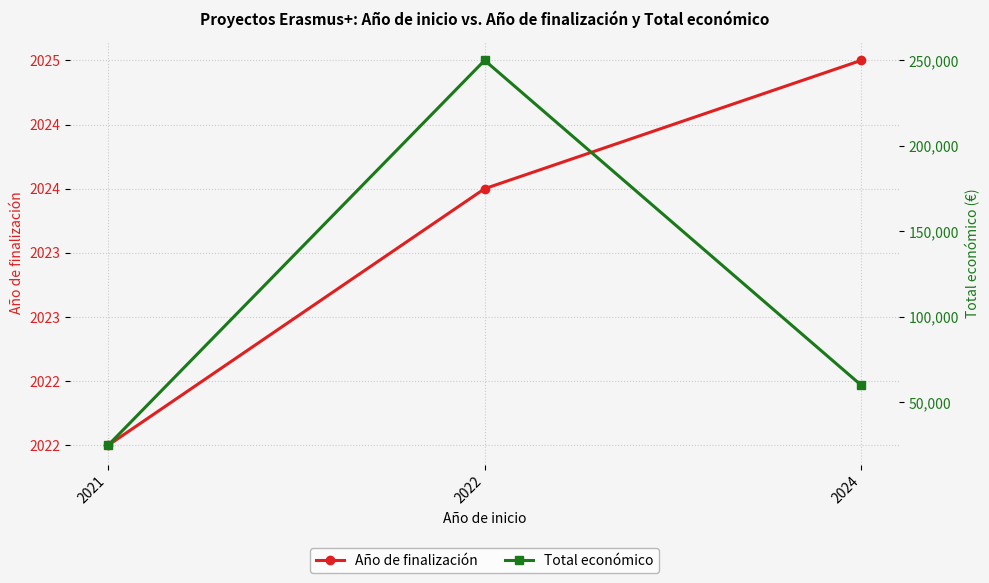

What is the difference between the maximum and minimum values in the Año de finalización series?

3